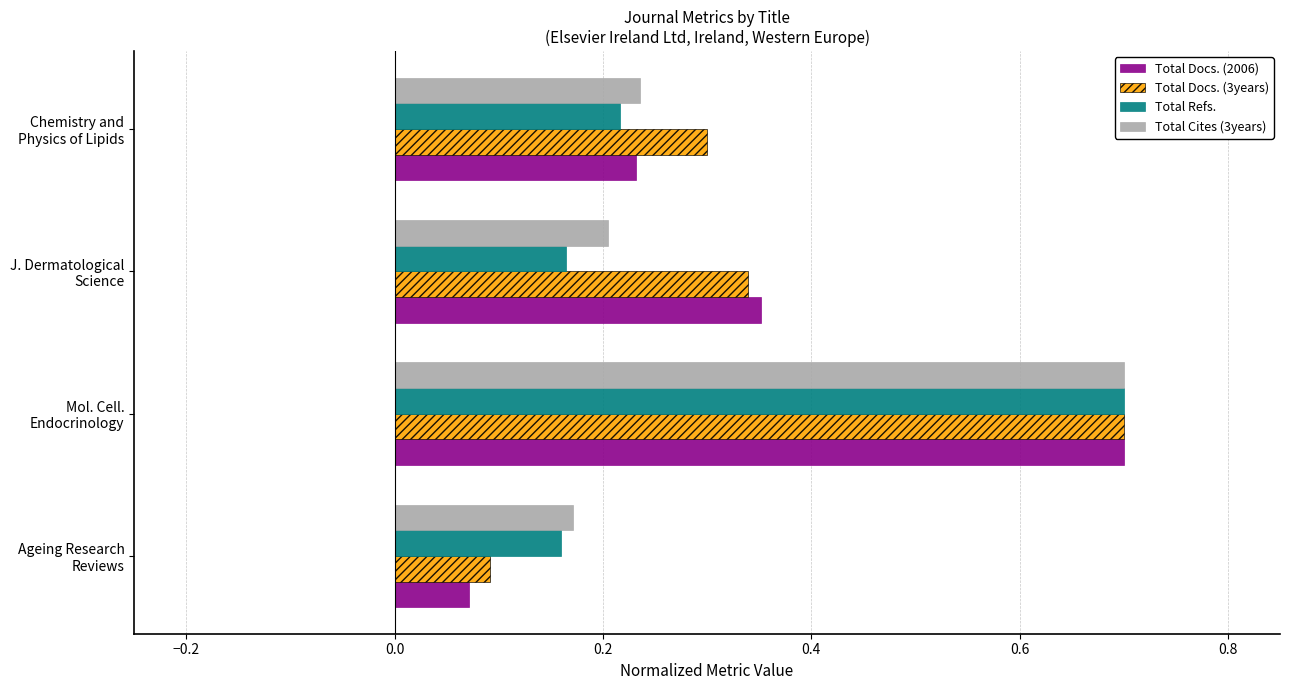

What is the sum of all Total Docs. (2006) values?

1.4